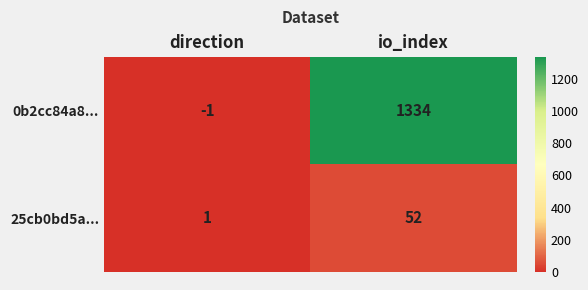

At which category is the sum across all series the highest?

io_index